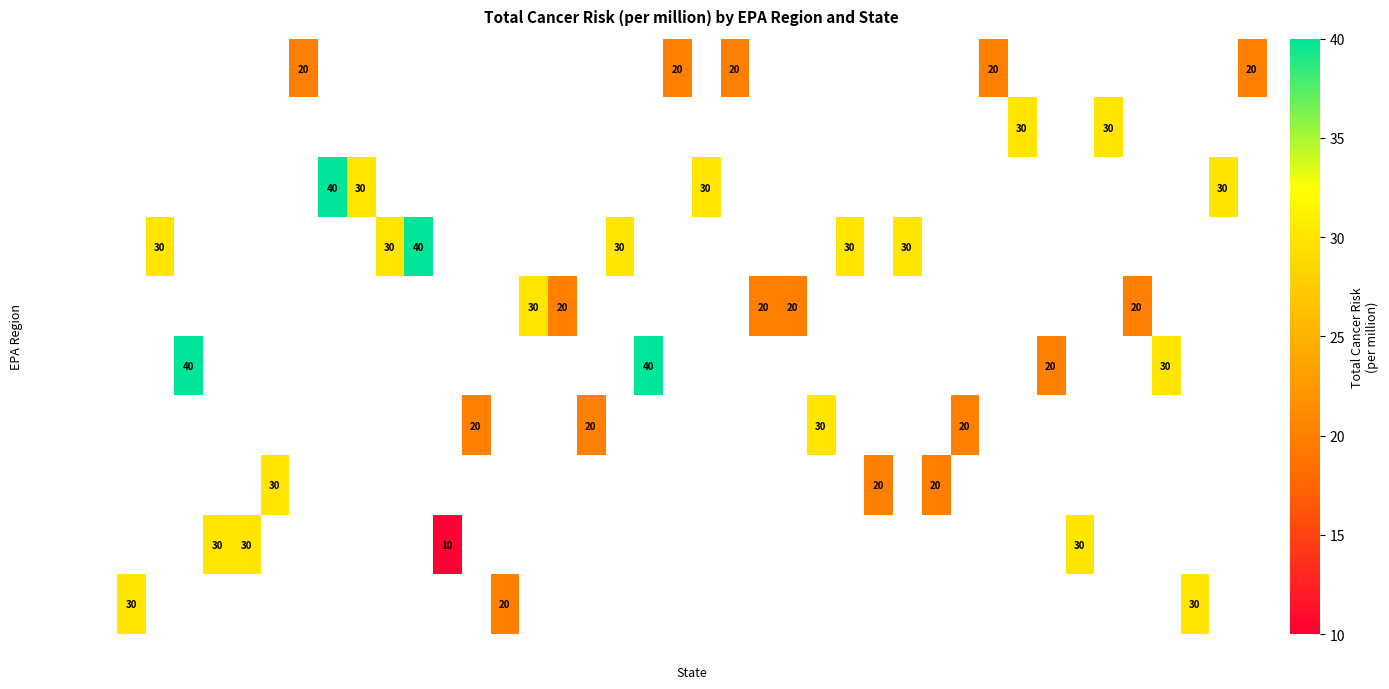

True or false: EPA Region 6 has a value of 57 at LA.

False